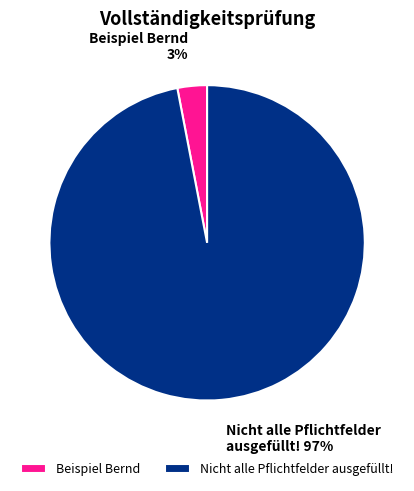

Is there any slice that represents more than half of the pie?

Yes